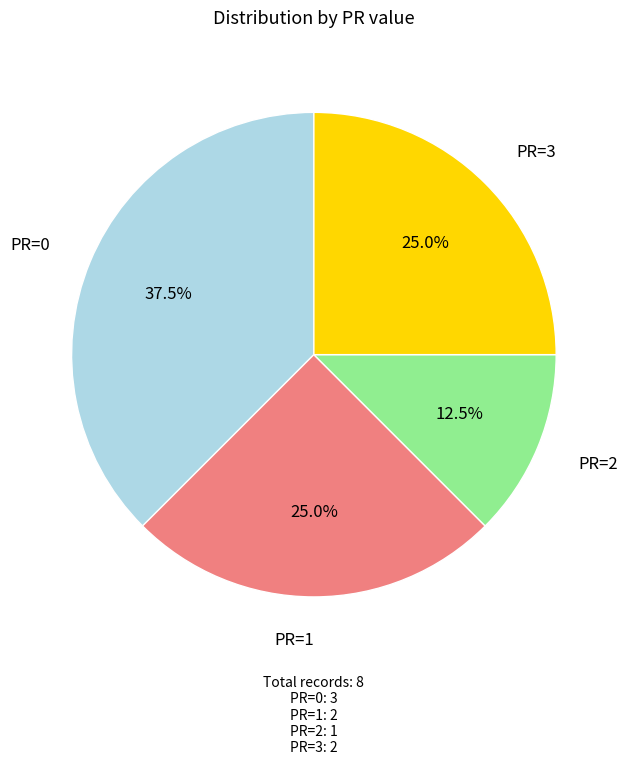

Combined, do PR=2 and PR=3 account for over 50%?

No